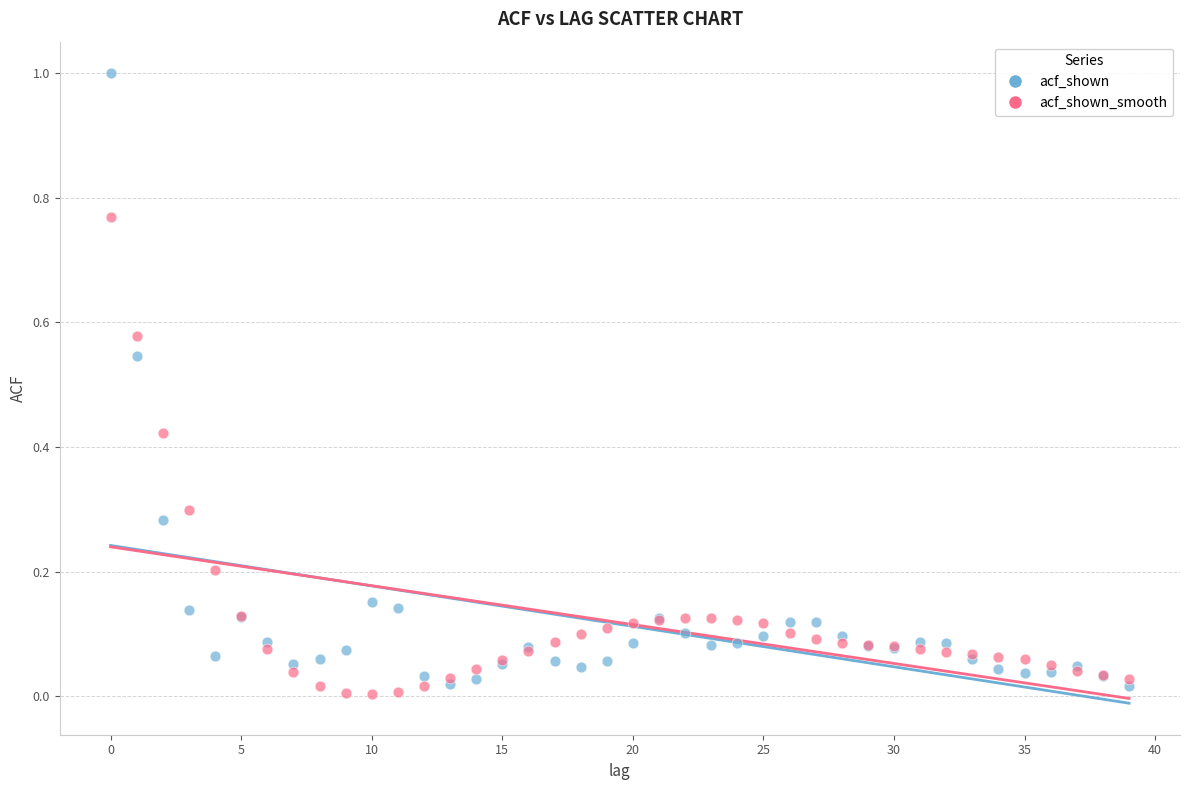

Which series contains the lowest Y value?

acf_shown_smooth